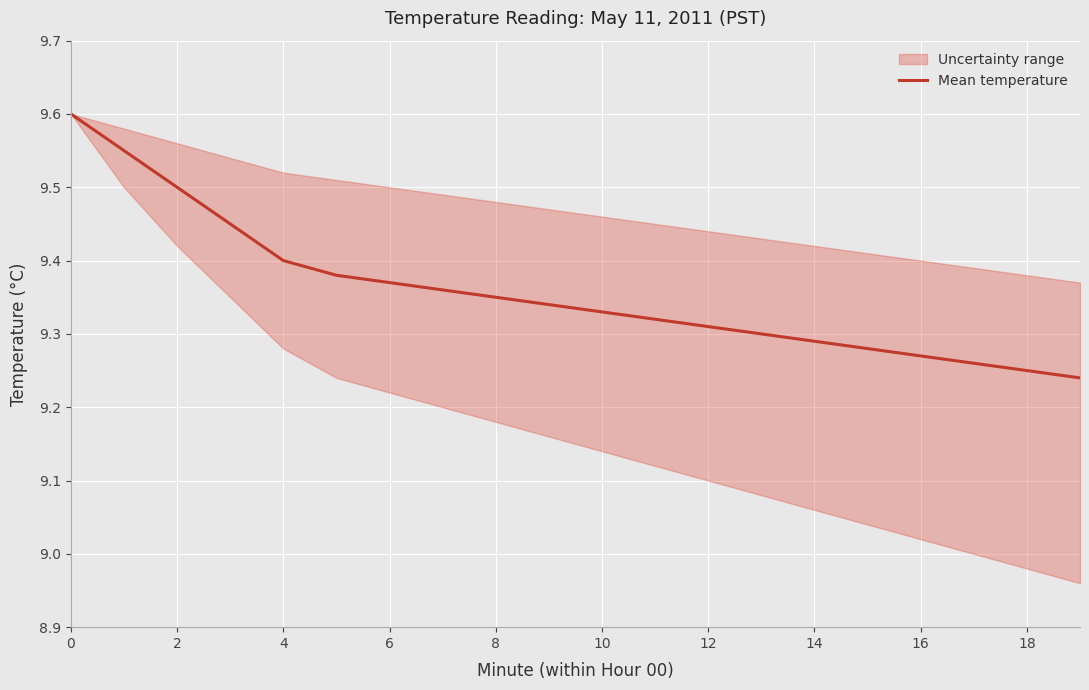

The value of Mean temperature at 4 is 9.4. True or false?

True